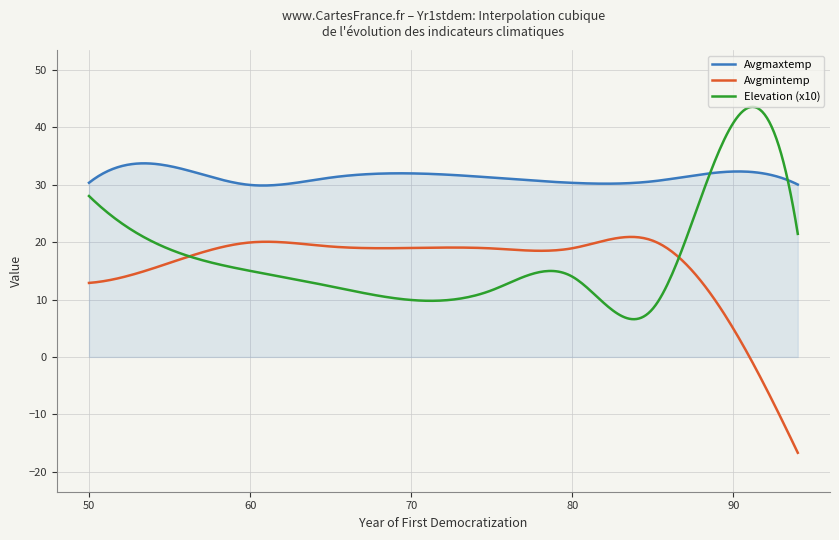

What is the maximum value for Avgmintemp?

20.9